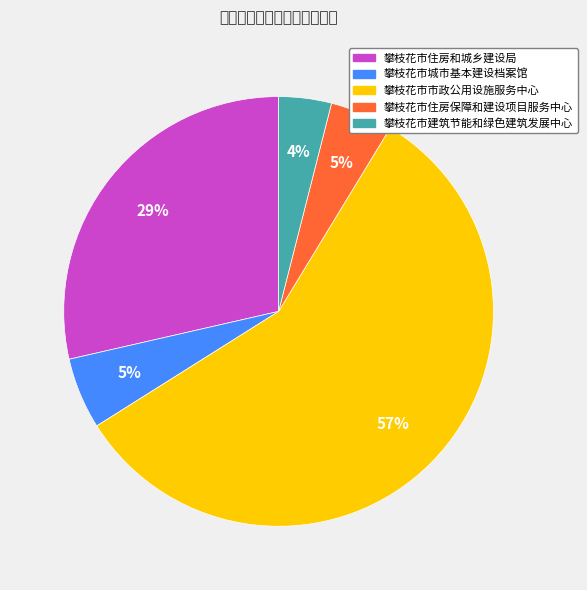

Count the number of slices in the pie.

5